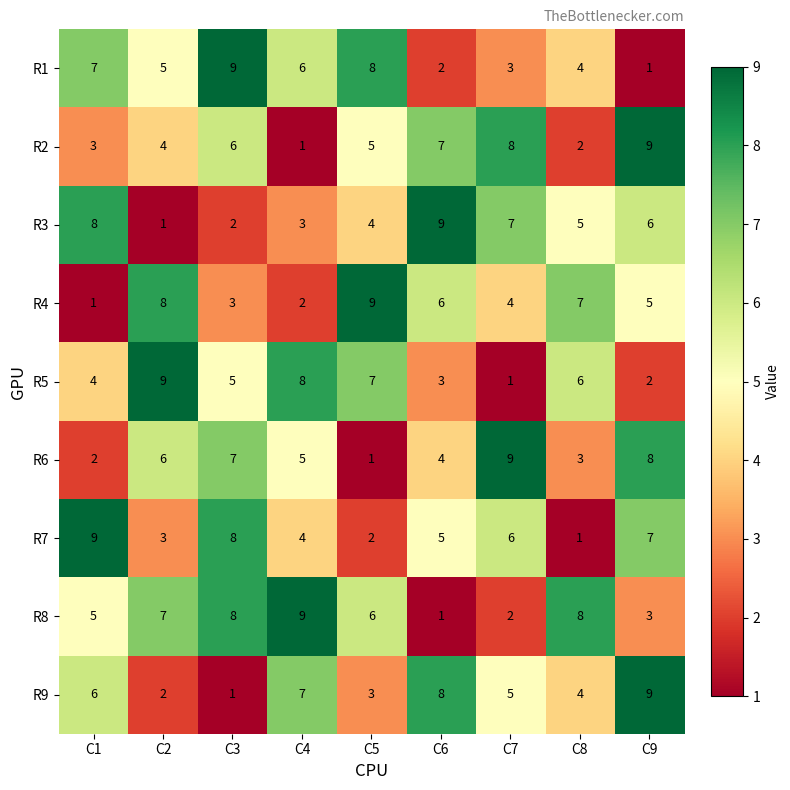

What is the highest value of the R3 series?

9